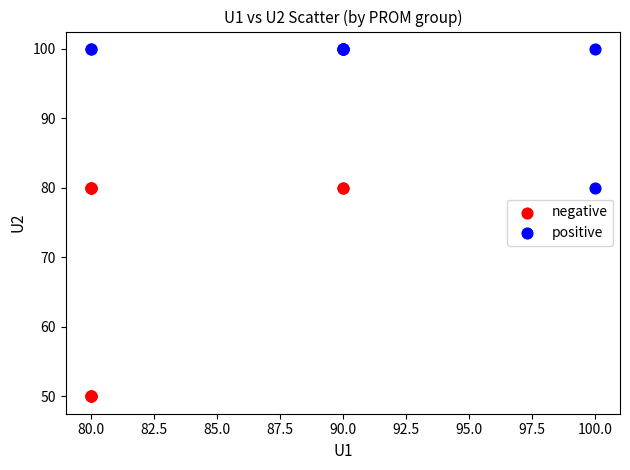

Which series has the largest Y range (max minus min)?

negative